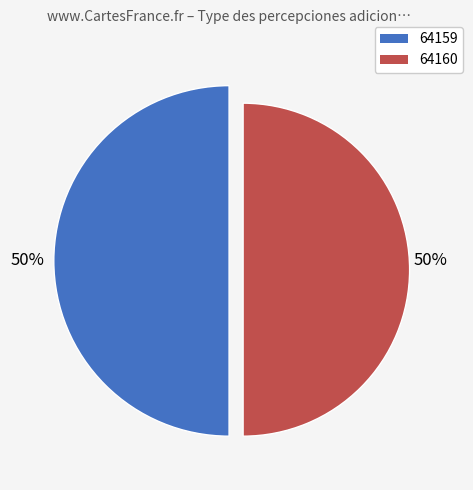

Which slice is the smallest?

64159